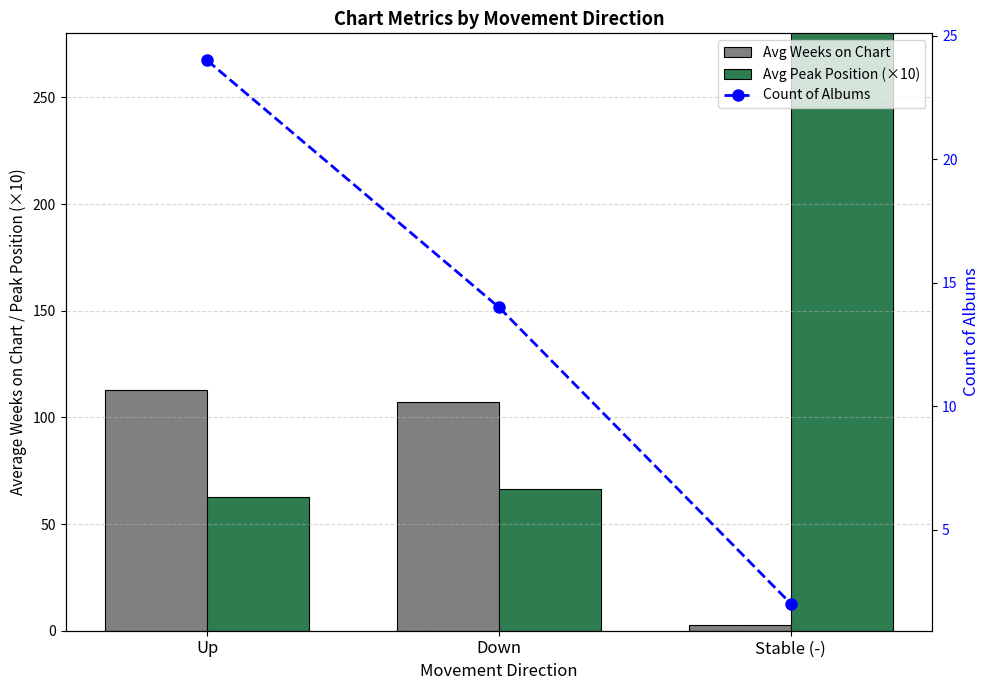

How many data points does each series have?

3